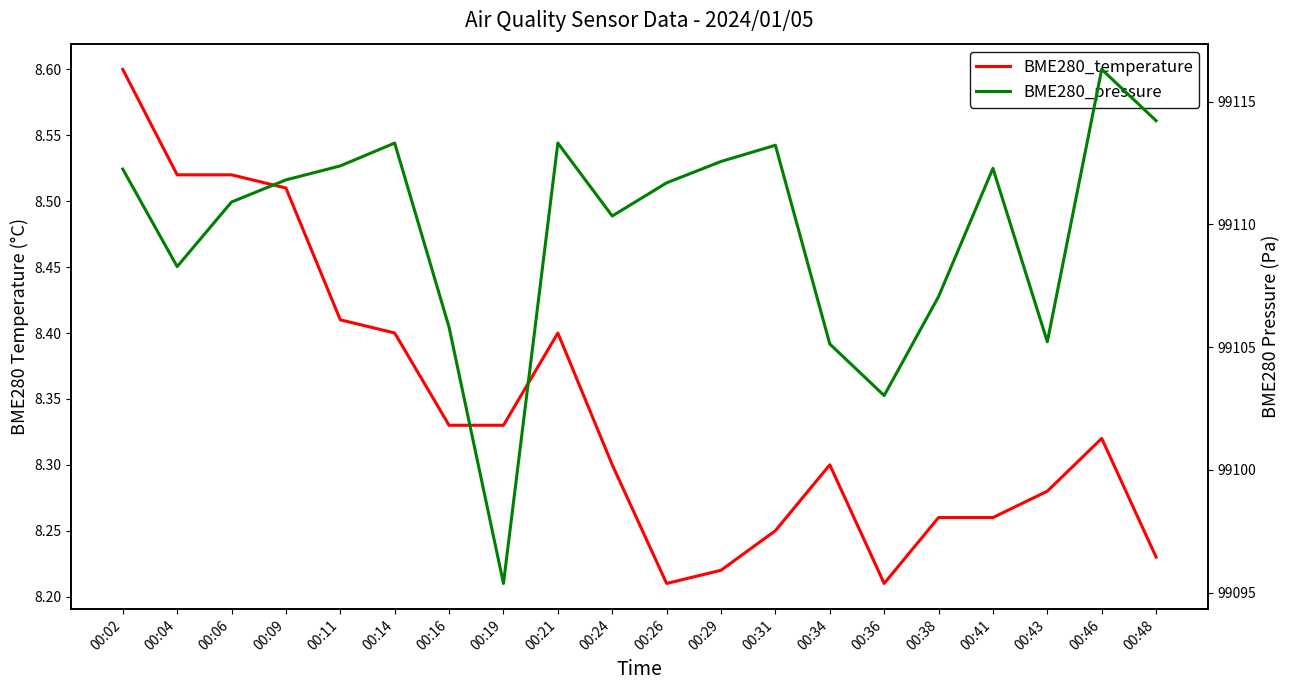

How many values in the BME280_pressure series are below 99111?

9